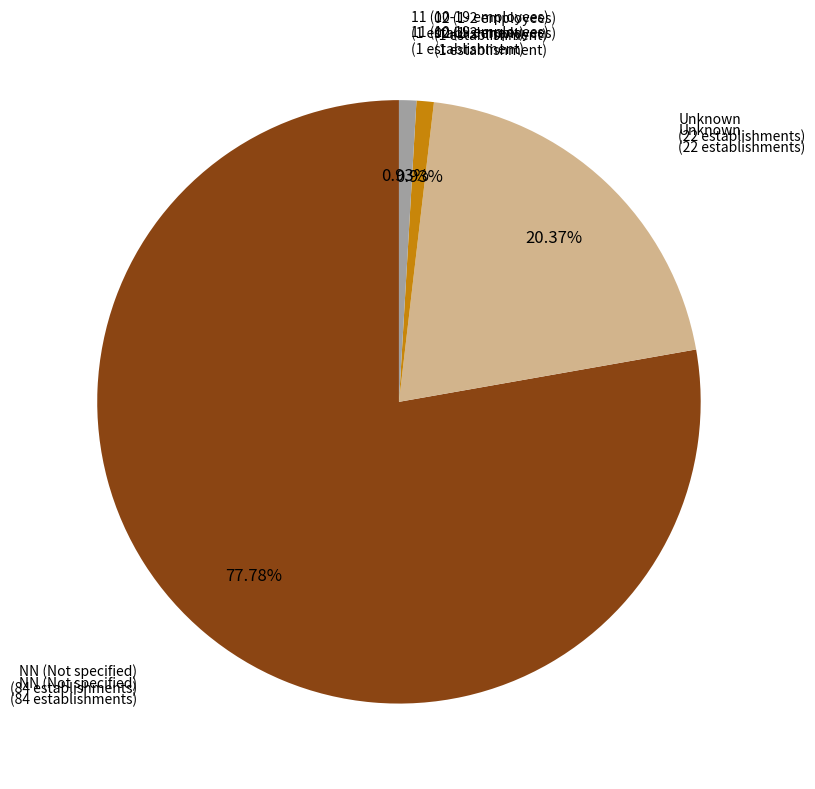

Does any single category account for the majority?

Yes